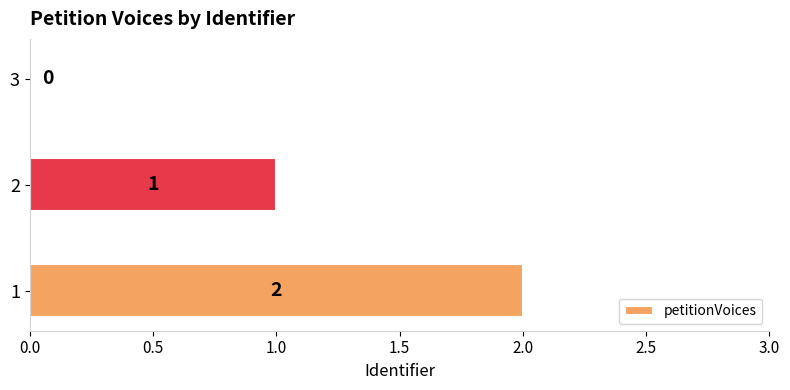

Is it true that the value at 3 is -1?

False